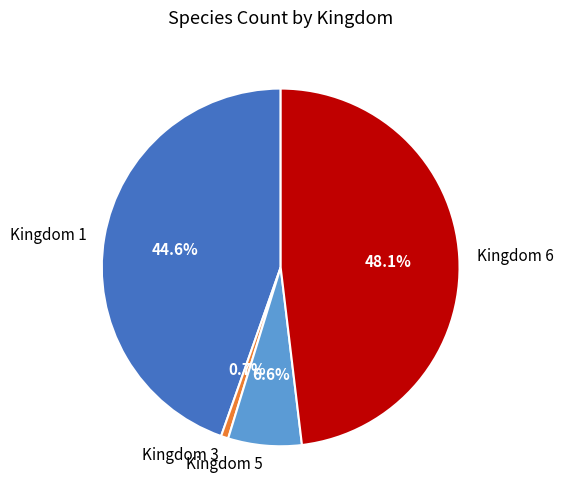

Combined, do Kingdom 1 and Kingdom 5 account for over 50%?

Yes